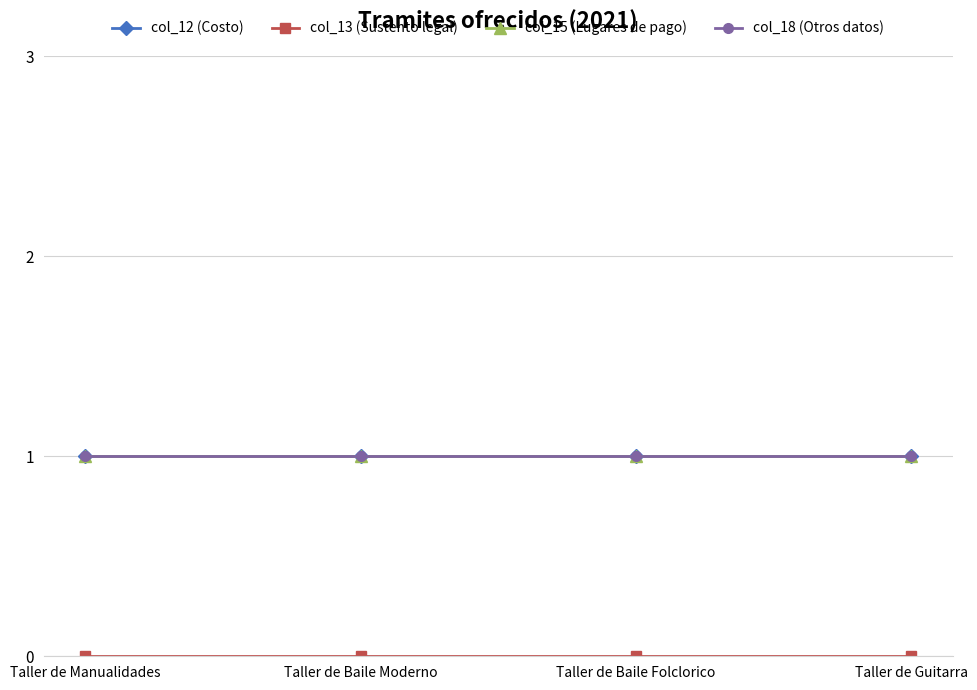

How many lines are shown in the chart?

4